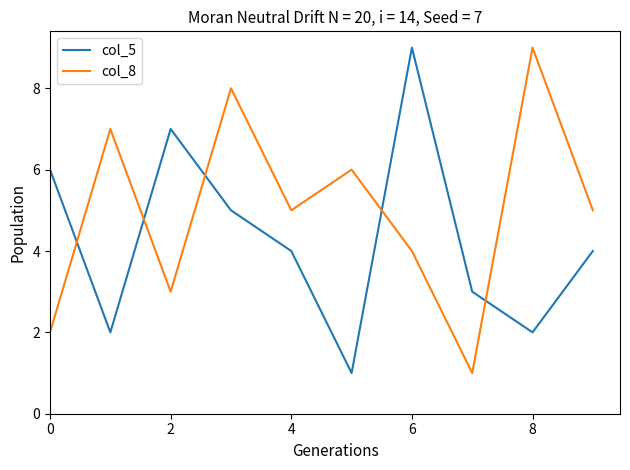

Which series has the largest total across all categories?

col_8